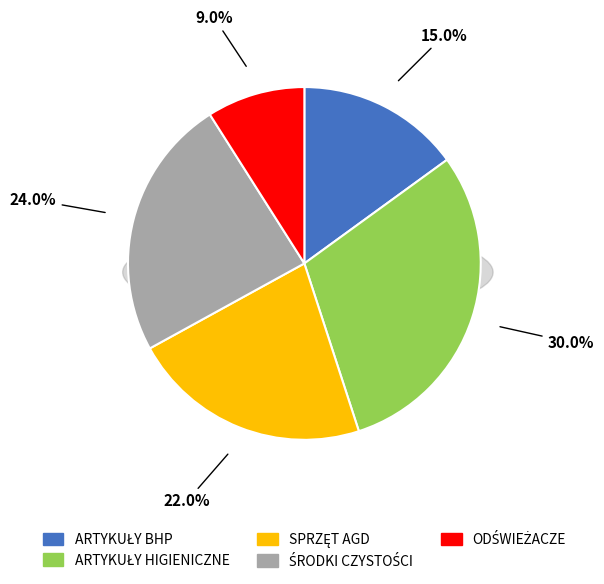

How many segments does this pie chart have?

5